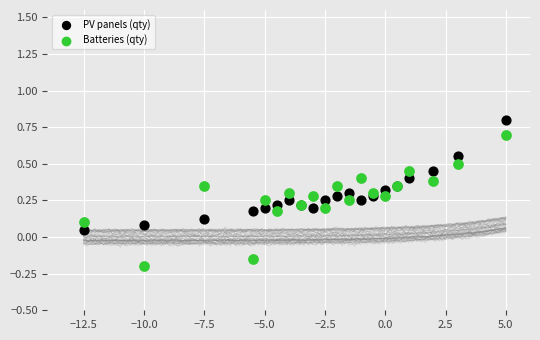

Which series has the largest Y range (max minus min)?

Batteries (qty)